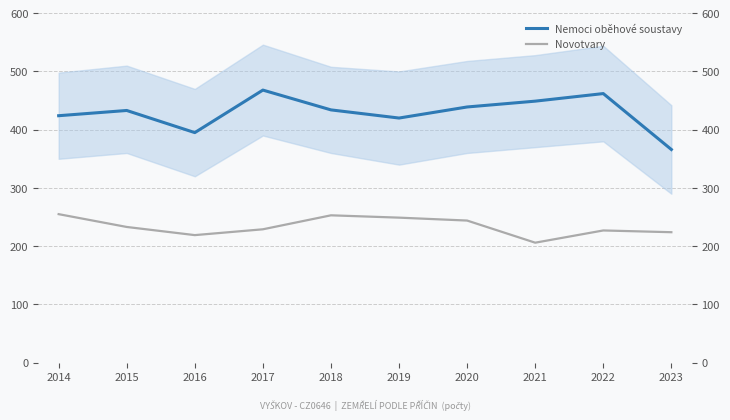

At which label does Novotvary first exceed 233?

2014